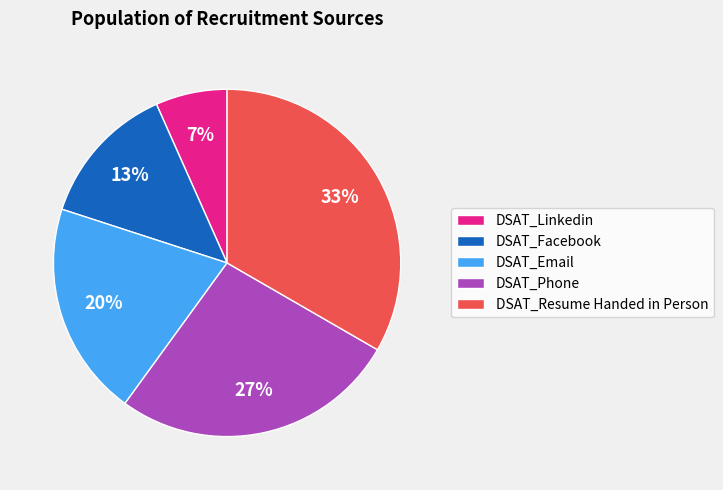

The DSAT_Email slice represents 12% of the pie. True or false?

False